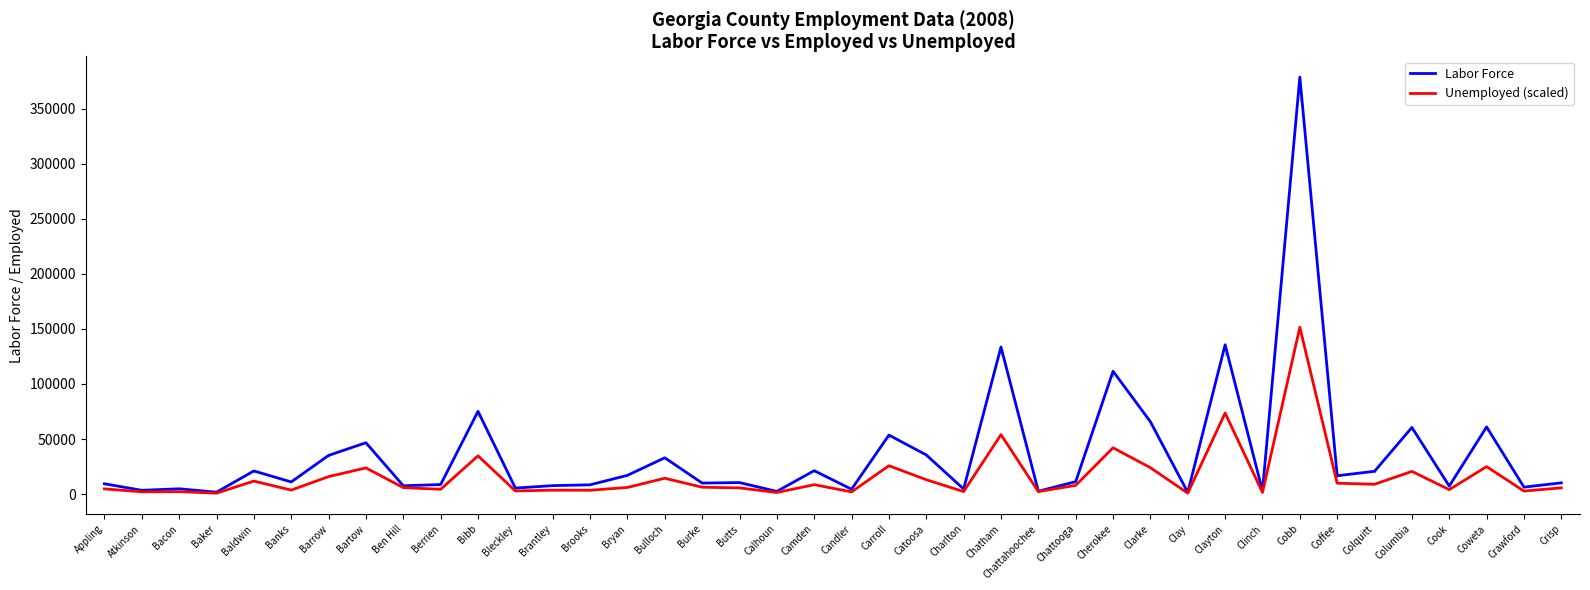

What position from the right is Calhoun?

22